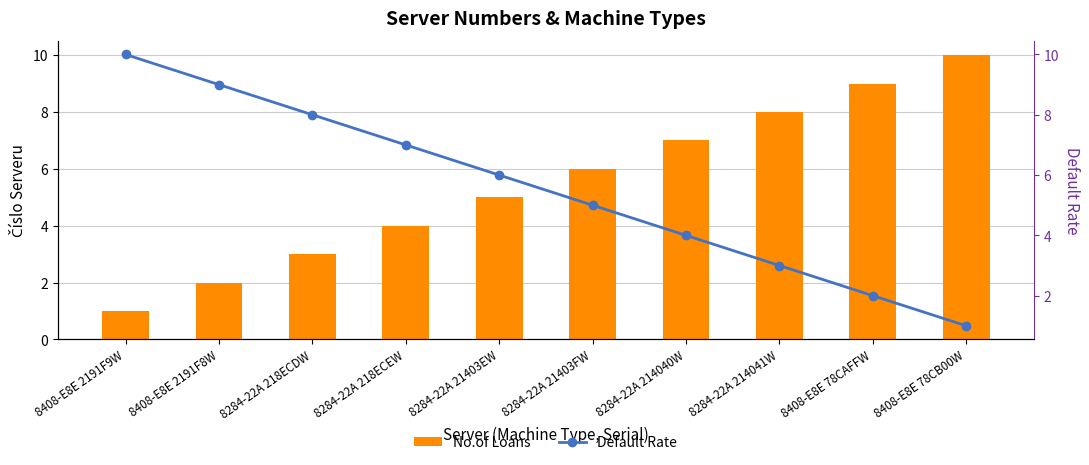

List the labels in order of No.of Loans value, smallest first.

8408-E8E 2191F9W, 8408-E8E 2191F8W, 8284-22A 218ECDW, 8284-22A 218ECEW, 8284-22A 21403EW, 8284-22A 21403FW, 8284-22A 214040W, 8284-22A 214041W, 8408-E8E 78CAFFW, 8408-E8E 78CB00W